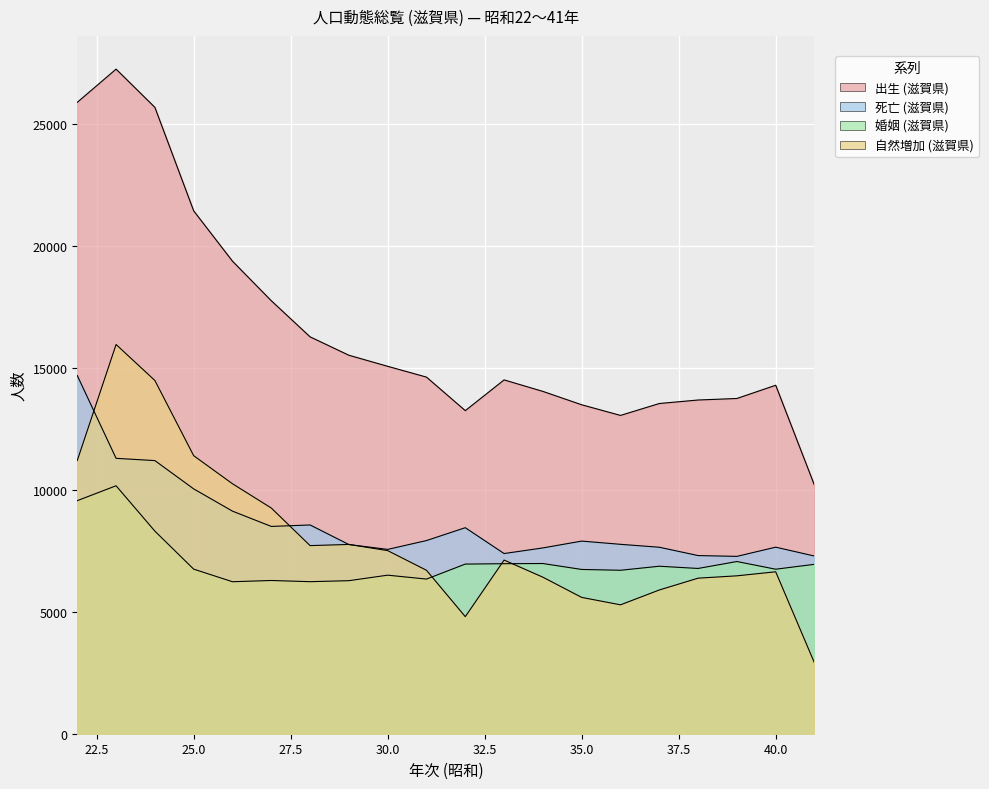

At which category is the sum across all series the highest?

23